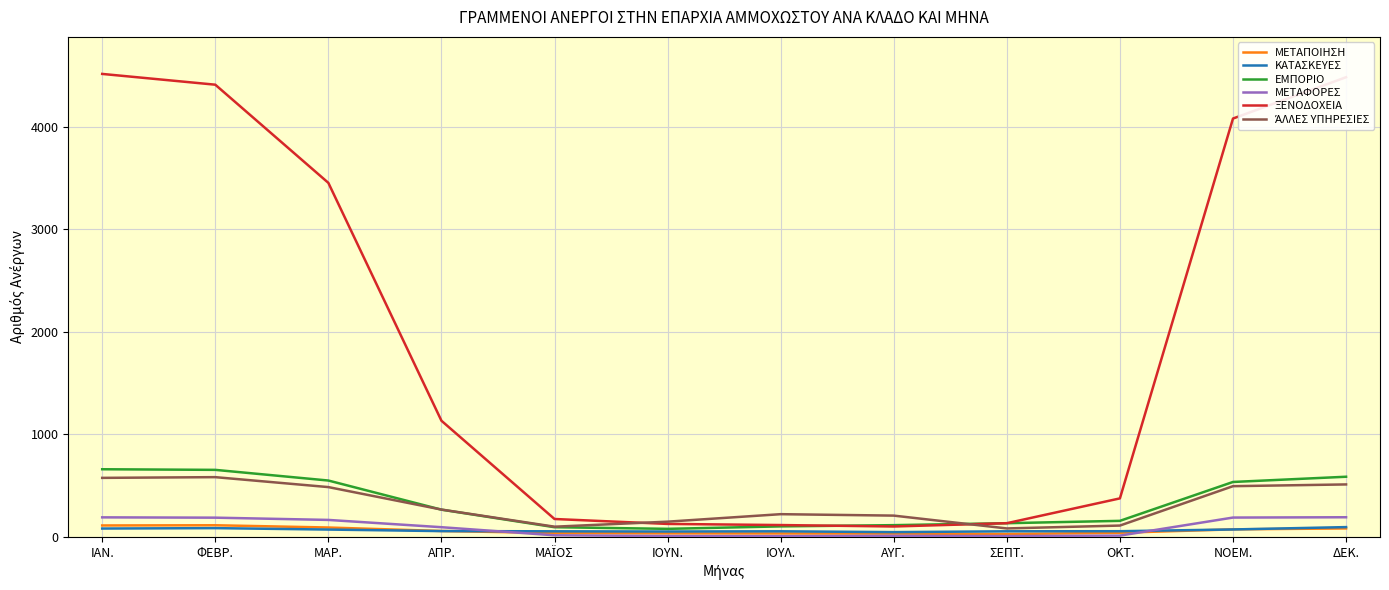

Which series has the widest spread of values?

ΞΕΝΟΔΟΧΕΙΑ